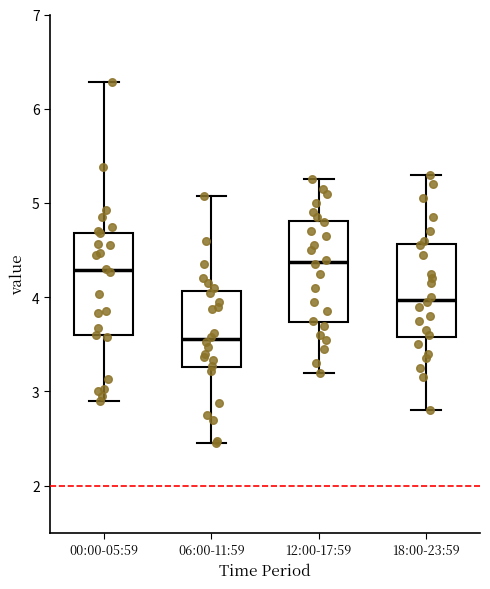

Reading left to right, transcribe this box plot: for each box, give where its median line is, the range the box spans, and where its two whiskers end, as read against the y-axis. The values are not printed on the chart, so give them approximately, as read against the axis.

00:00-05:59: median 4.3, box 3.6 to 4.7, whiskers 2.9 to 6.3
06:00-11:59: median 3.6, box 3.3 to 4.1, whiskers 2.5 to 5.1
12:00-17:59: median 4.4, box 3.7 to 4.8, whiskers 3.2 to 5.3
18:00-23:59: median 4.0, box 3.6 to 4.6, whiskers 2.8 to 5.3